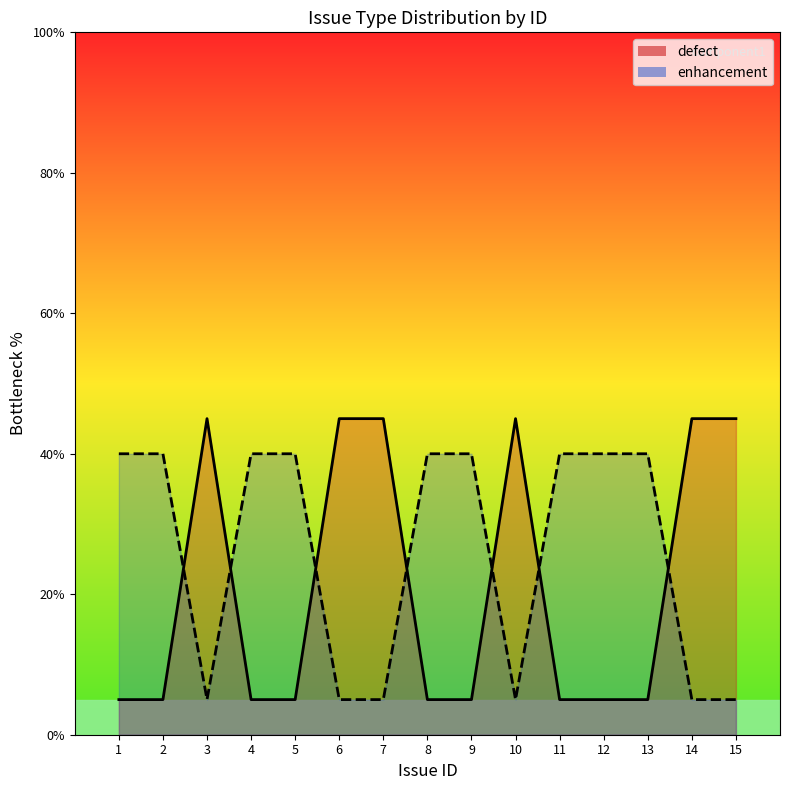

How many data points in enhancement are less than 40?

6